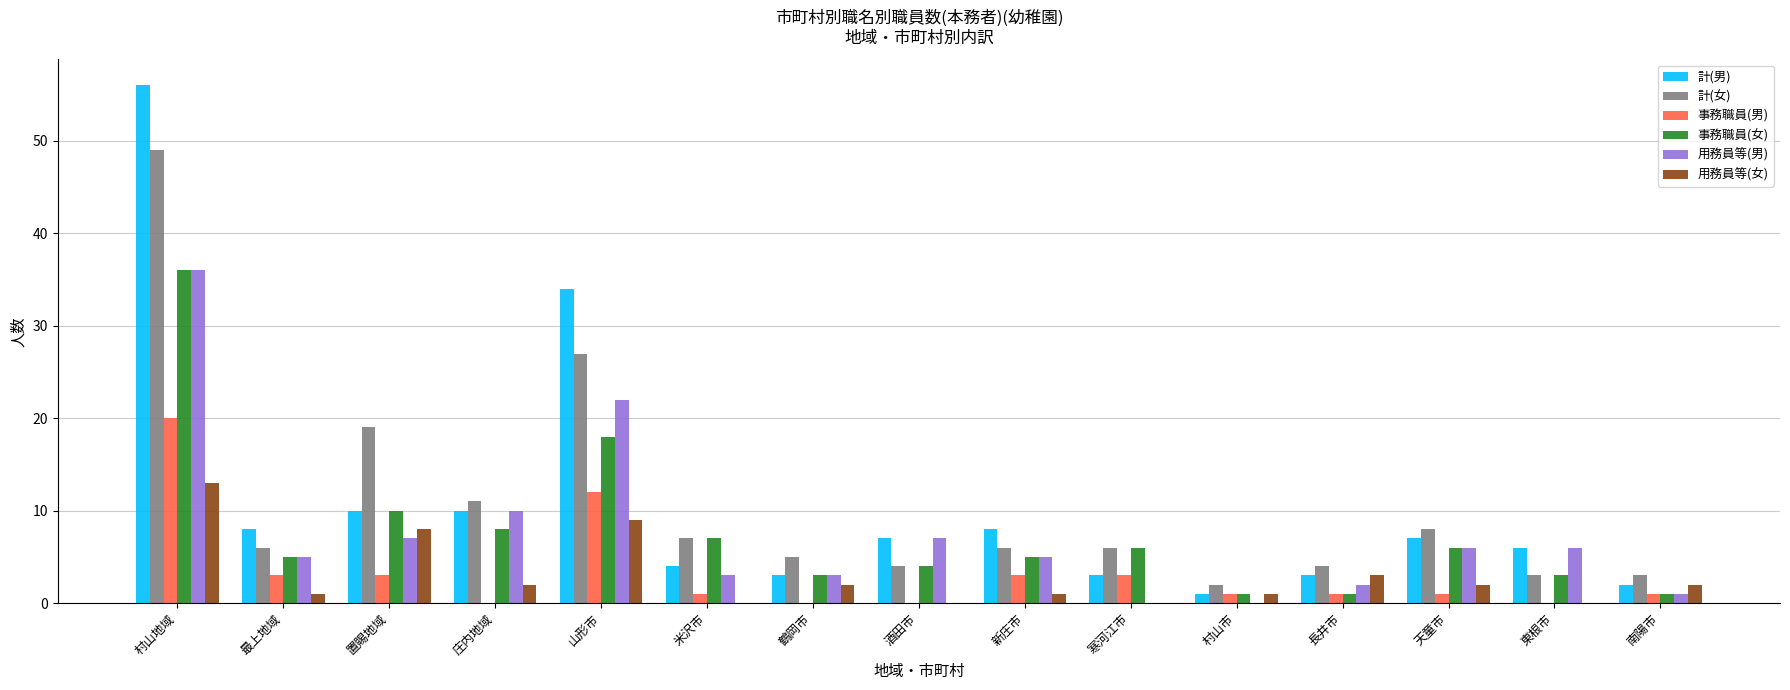

The value of 事務職員(男) at 村山地域 is 12. True or false?

False